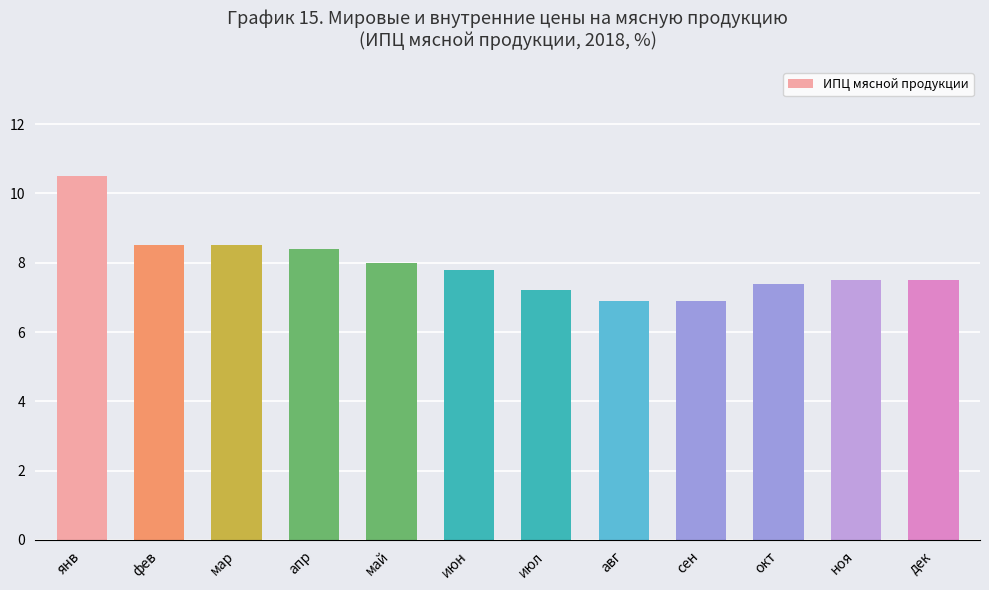

What is the label of the 3rd bar from the right?

окт